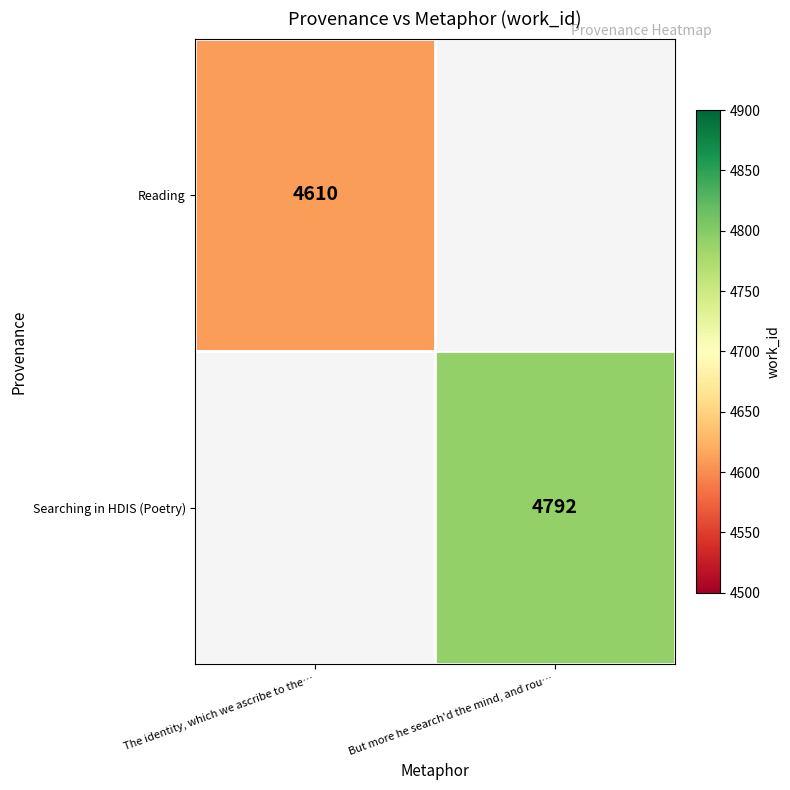

The Reading series shows 1958 at The identity, which we ascribe to the…. True or false?

False